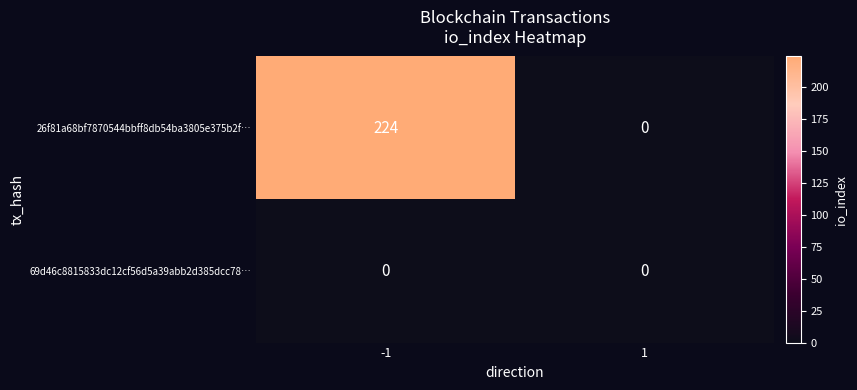

At which category is the sum across all series the highest?

-1